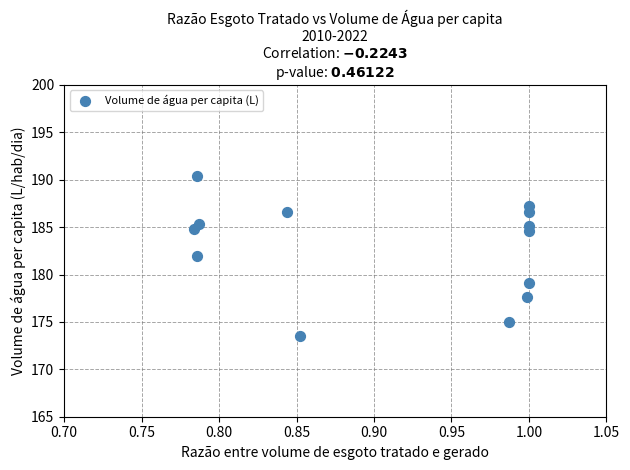

What Y value in the scatter plot is closest to 181?

182.0